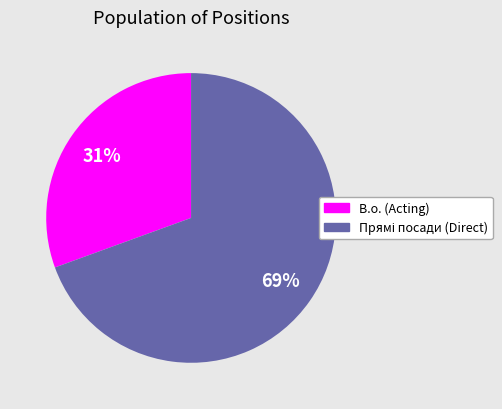

Does any single category account for the majority?

Yes